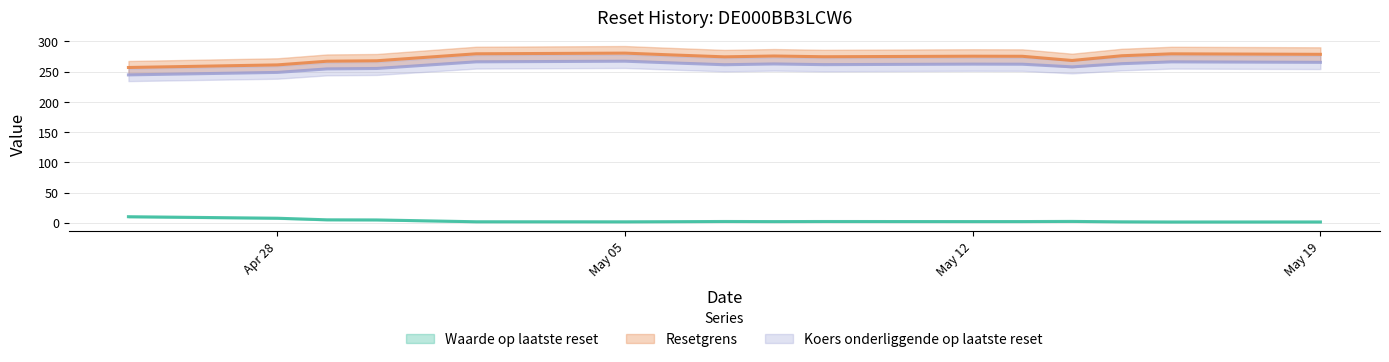

What is the average value of the Waarde op laatste reset series?

3.0